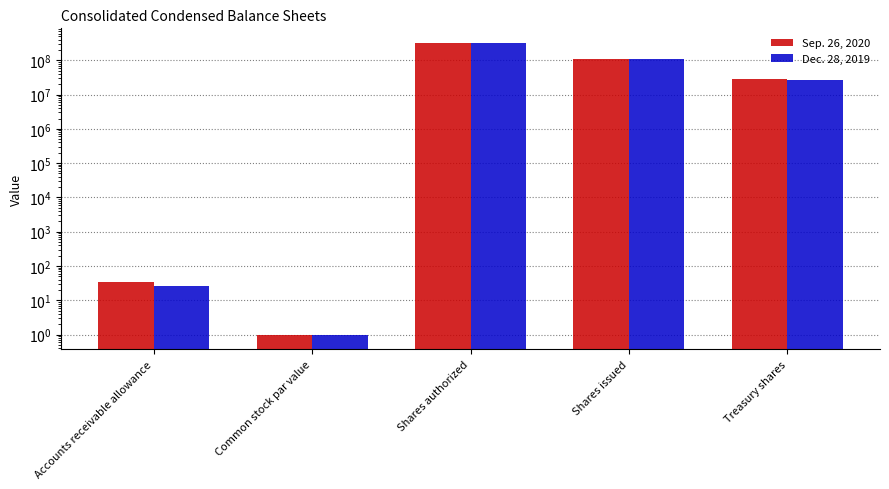

Is it true that Sep. 26, 2020 equals 28148131.0 at Treasury shares?

True